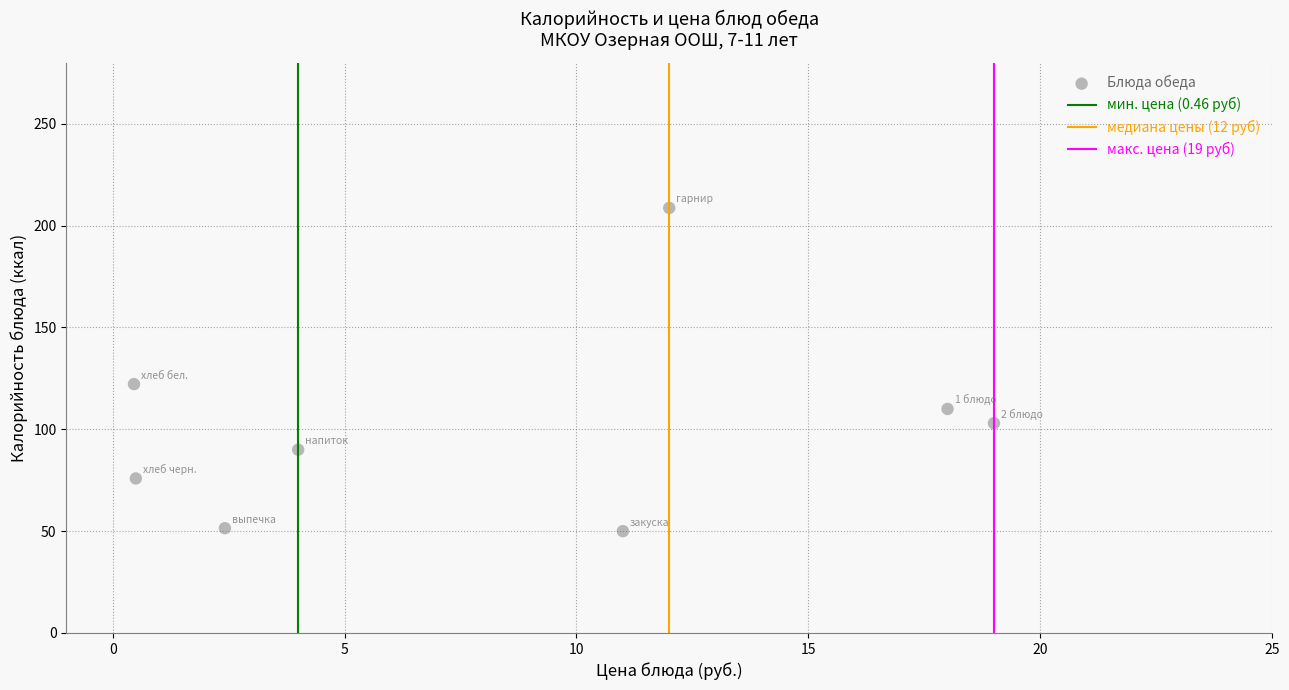

What is the average Y value?

101.4